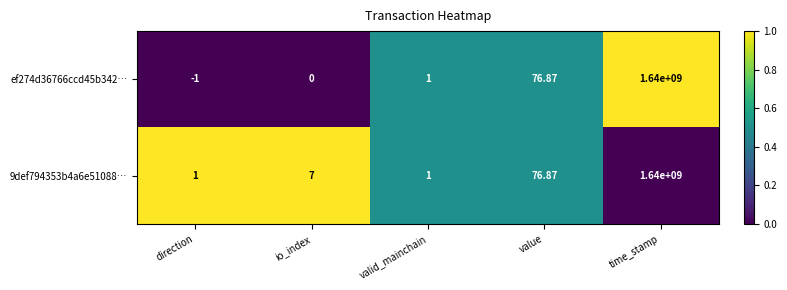

Is the value of ef274d36766ccd45b342… at io_index greater than the value of 9def794353b4a6e51088… at io_index?

No